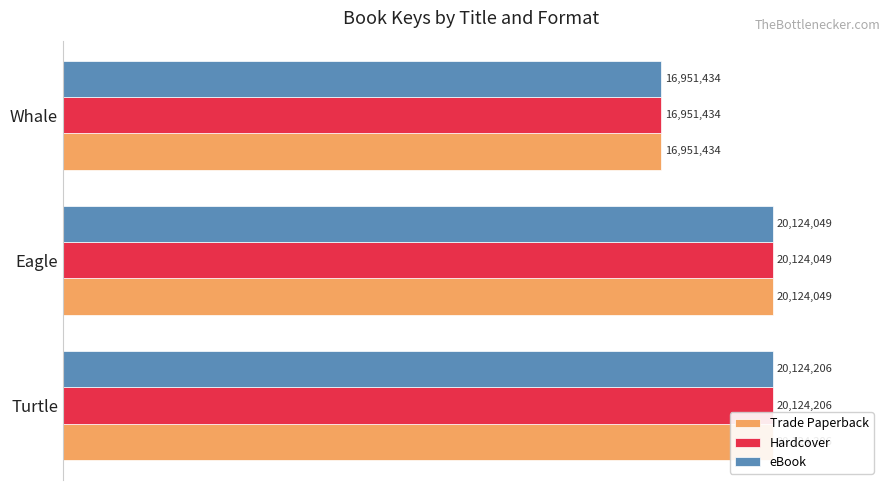

The eBook series shows 131.5 at Whale. True or false?

False